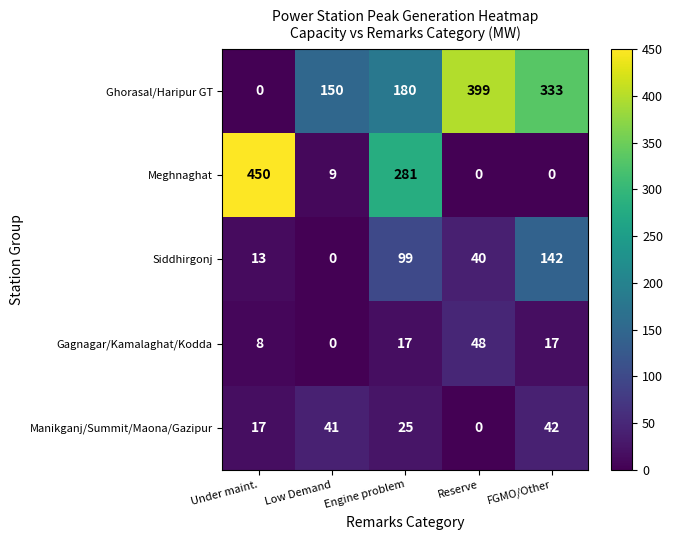

Which series changed the most between Low Demand and FGMO/Other?

Ghorasal/Haripur GT